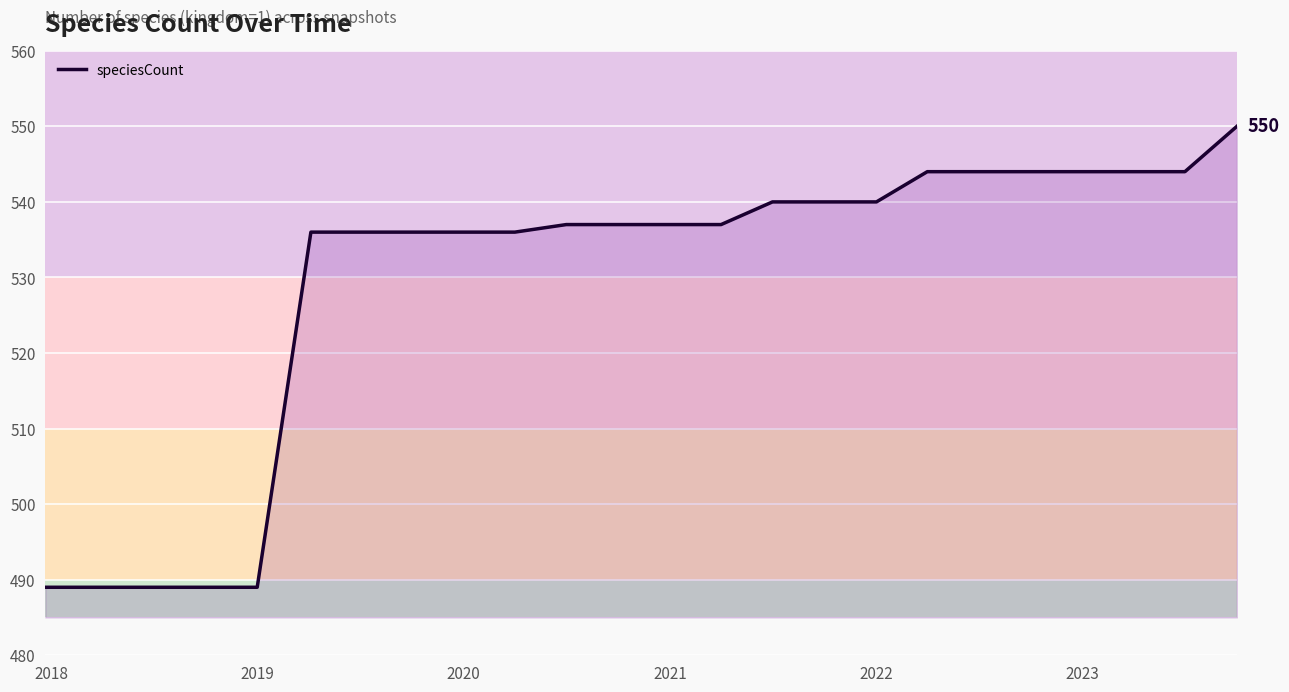

What is the difference between the maximum and minimum values?

61